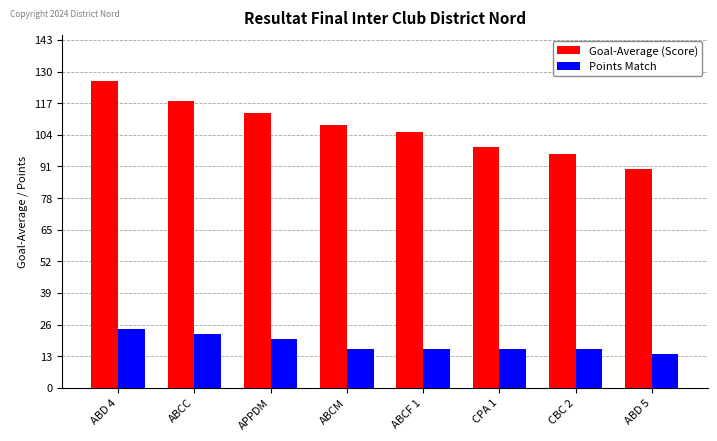

Where is Points Match nearest to the value 19?

APPDM